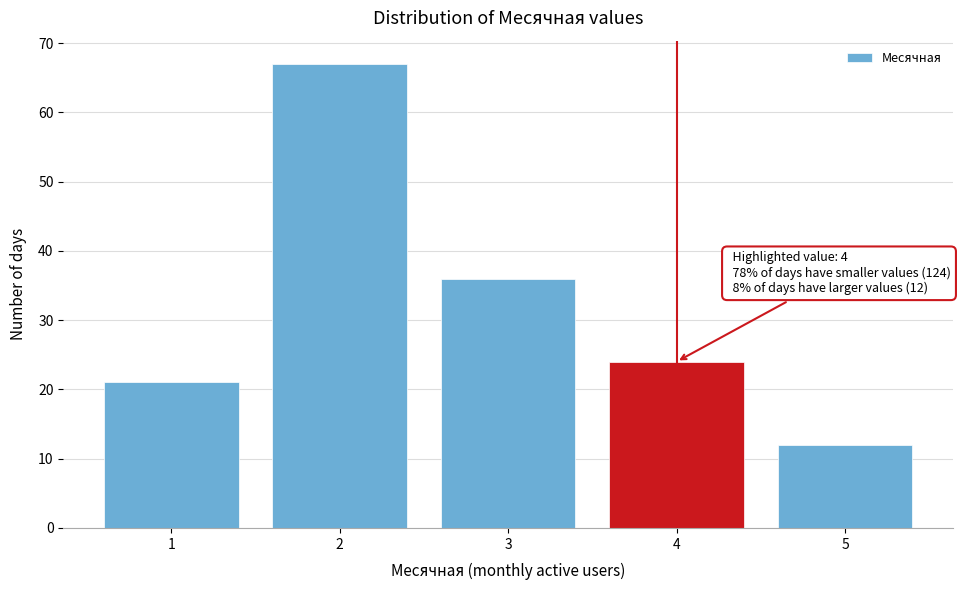

Which range on the x-axis has the tallest bar?

1.5 to 2.5